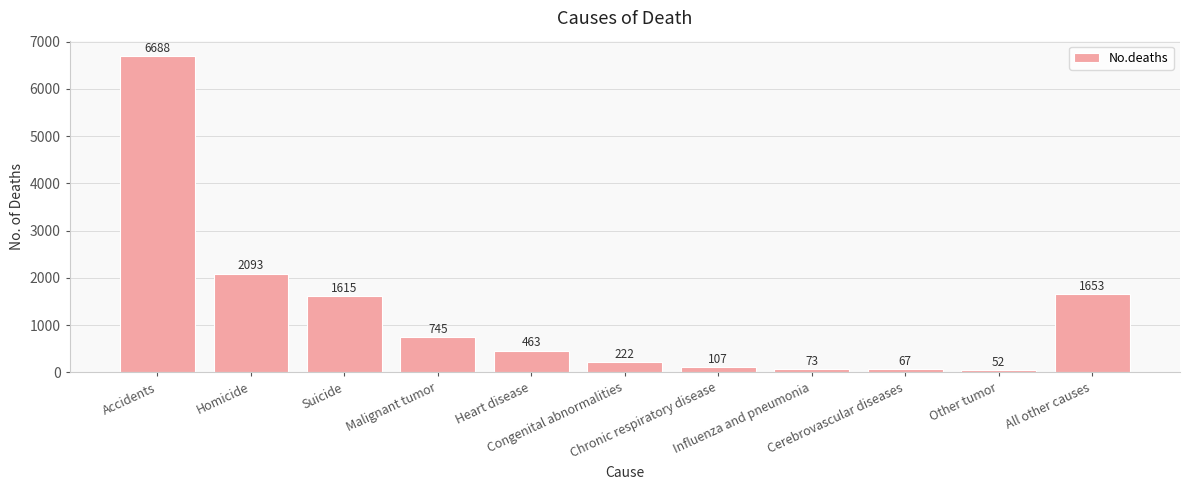

Which category has the lowest value across all series?

Other tumor